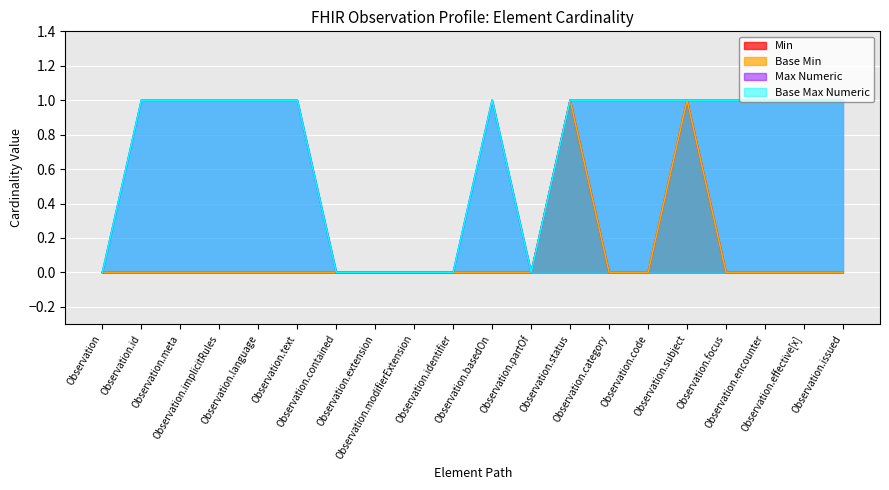

True or false: Base Min has a value of 0 at Observation.text.

False